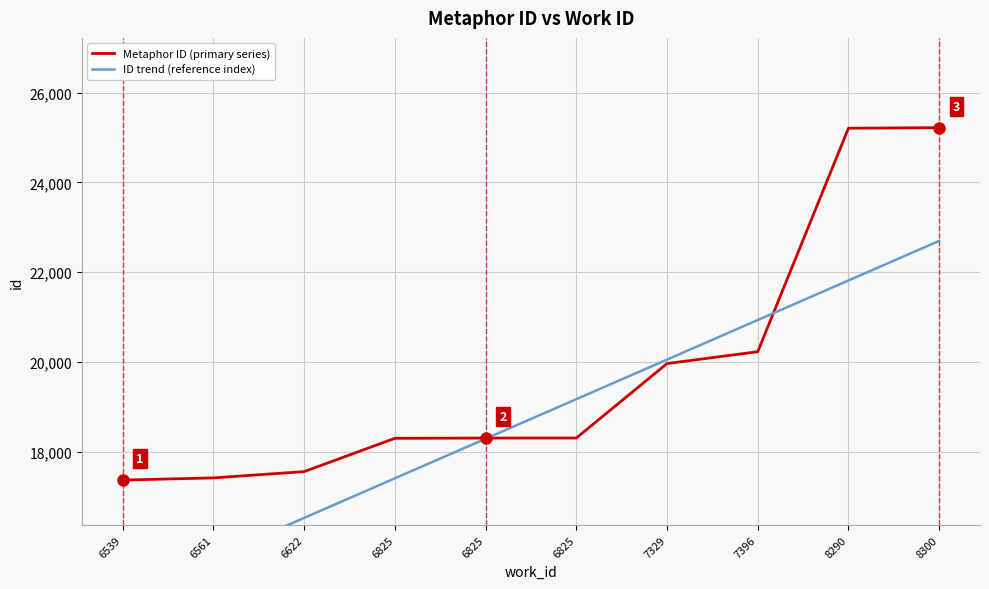

Which series changed the most between 6561 and 8300?

Metaphor ID (primary series)